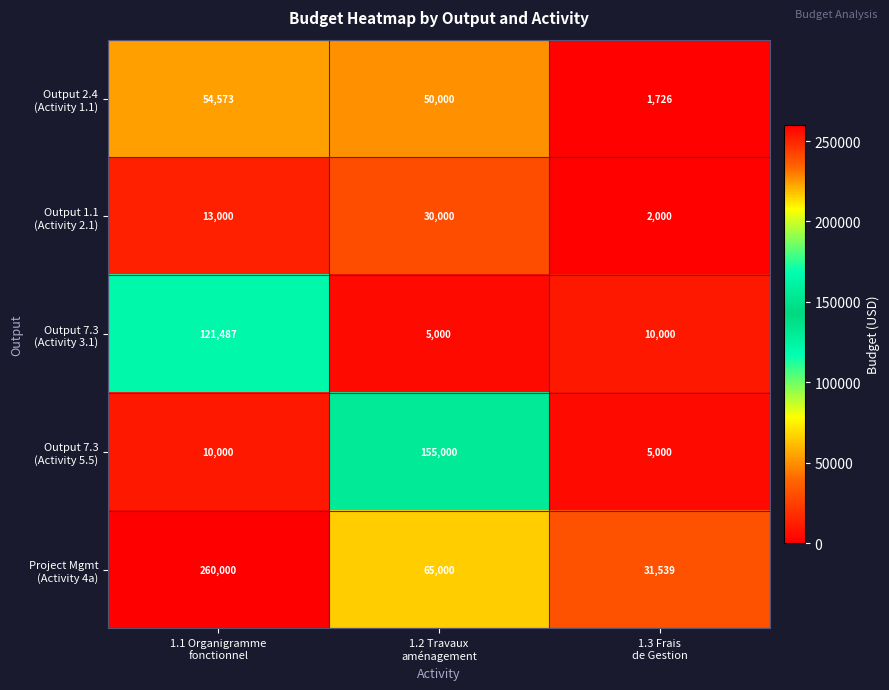

What is the maximum value shown in the chart?

260000